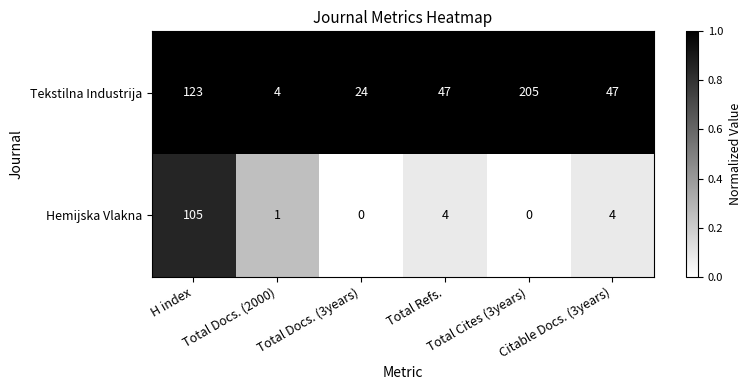

At Total Cites (3years), list the series in order from largest to smallest.

Tekstilna Industrija, Hemijska Vlakna